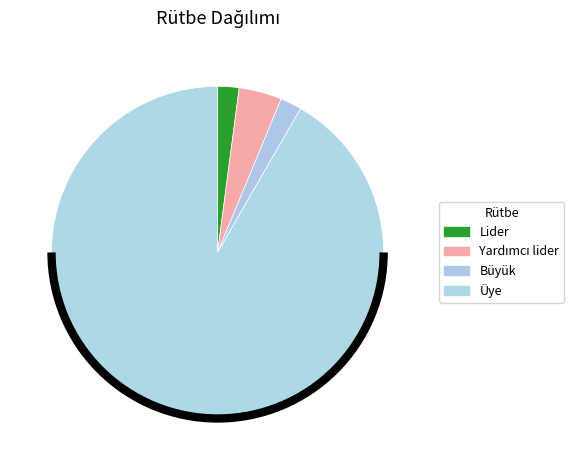

How many segments does this pie chart have?

4